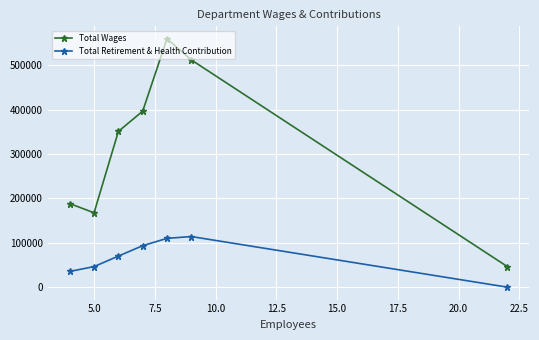

Which series has the largest total across all categories?

Total Wages